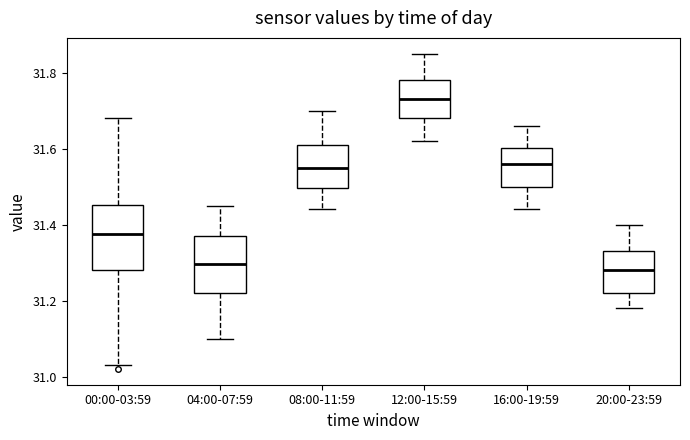

Comparing the boxes themselves (not the whiskers), which one is the tallest?

00:00-03:59